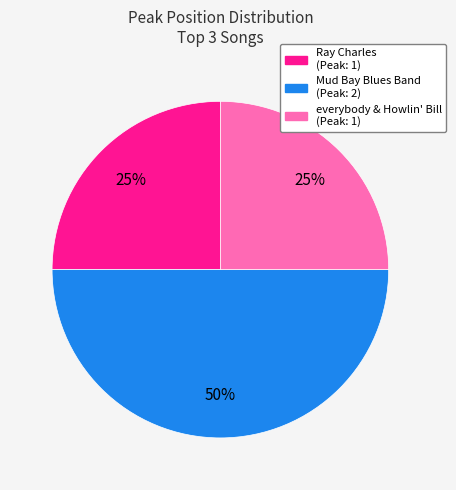

To the nearest percent, what is the average slice percentage?

33%